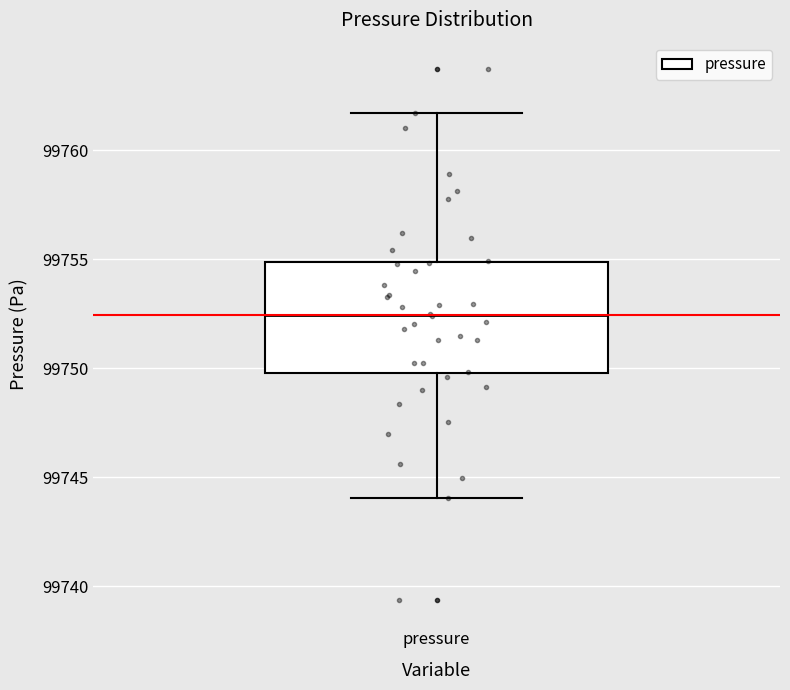

Transcribe this box plot: give where the median line is, the range the box spans, and where the two whiskers end, as read against the y-axis. The values are not printed on the chart, so give them approximately, as read against the axis.

median 99752.5, box 99750.0 to 99755.0, whiskers 99744.0 to 99761.5